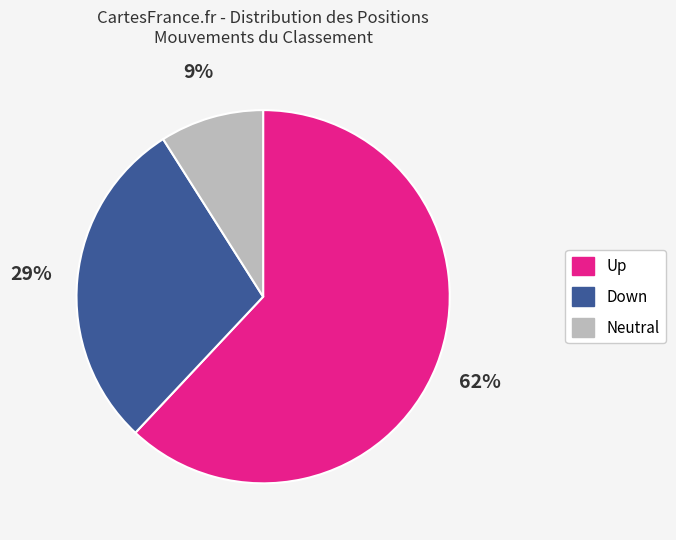

To the nearest percent, what is the difference between the largest and smallest slice percentages?

53%